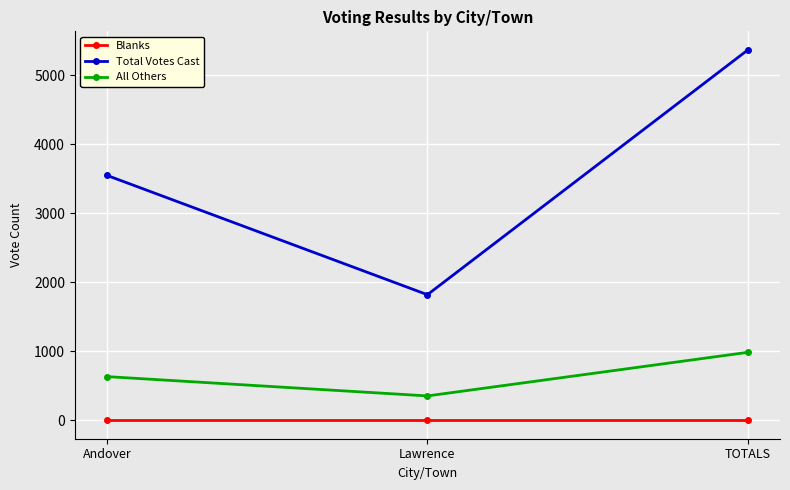

Does the chart have visible grid lines?

Yes